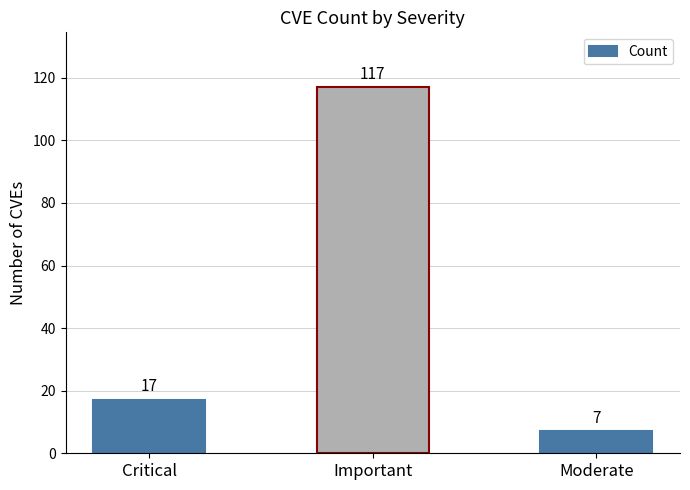

What is the sum of the values at Important and Critical?

134